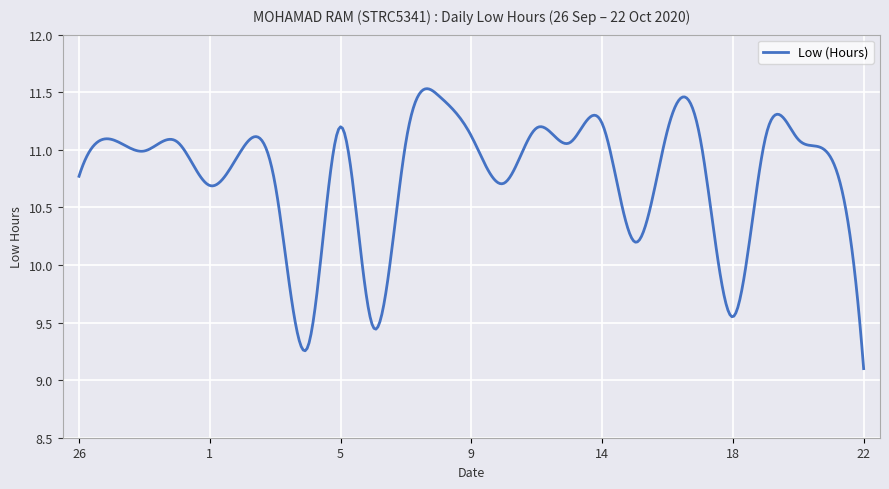

What is the difference between the maximum and minimum values?

2.4